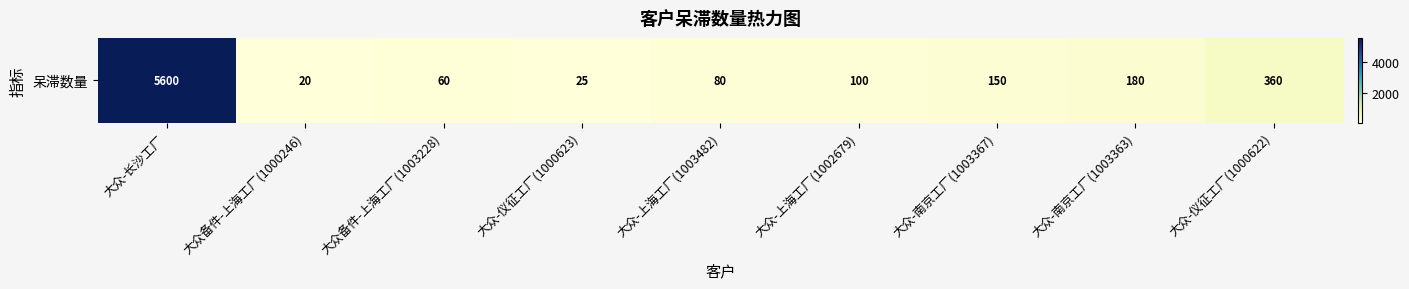

What is the difference between the values at 大众备件-上海工厂(1003228) and 大众-仪征工厂(1000623)?

35